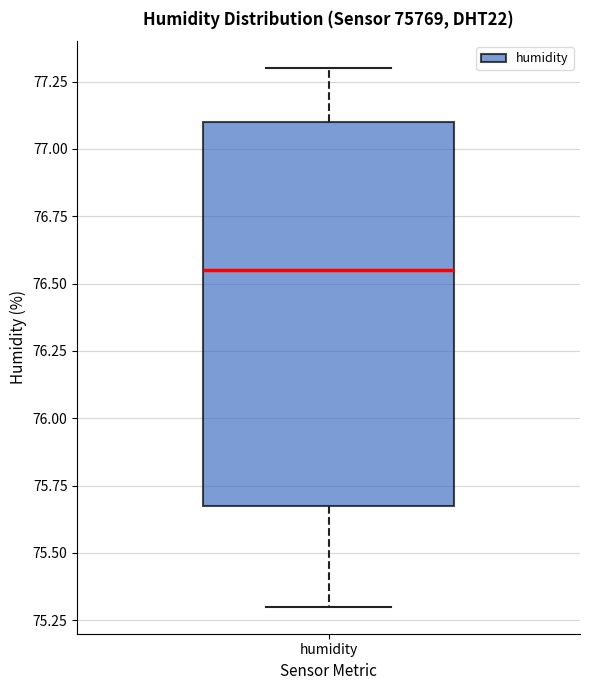

Where does the upper whisker of the box for humidity end on the y-axis? The values are not printed on the chart, so give them approximately, as read against the axis.

77.30